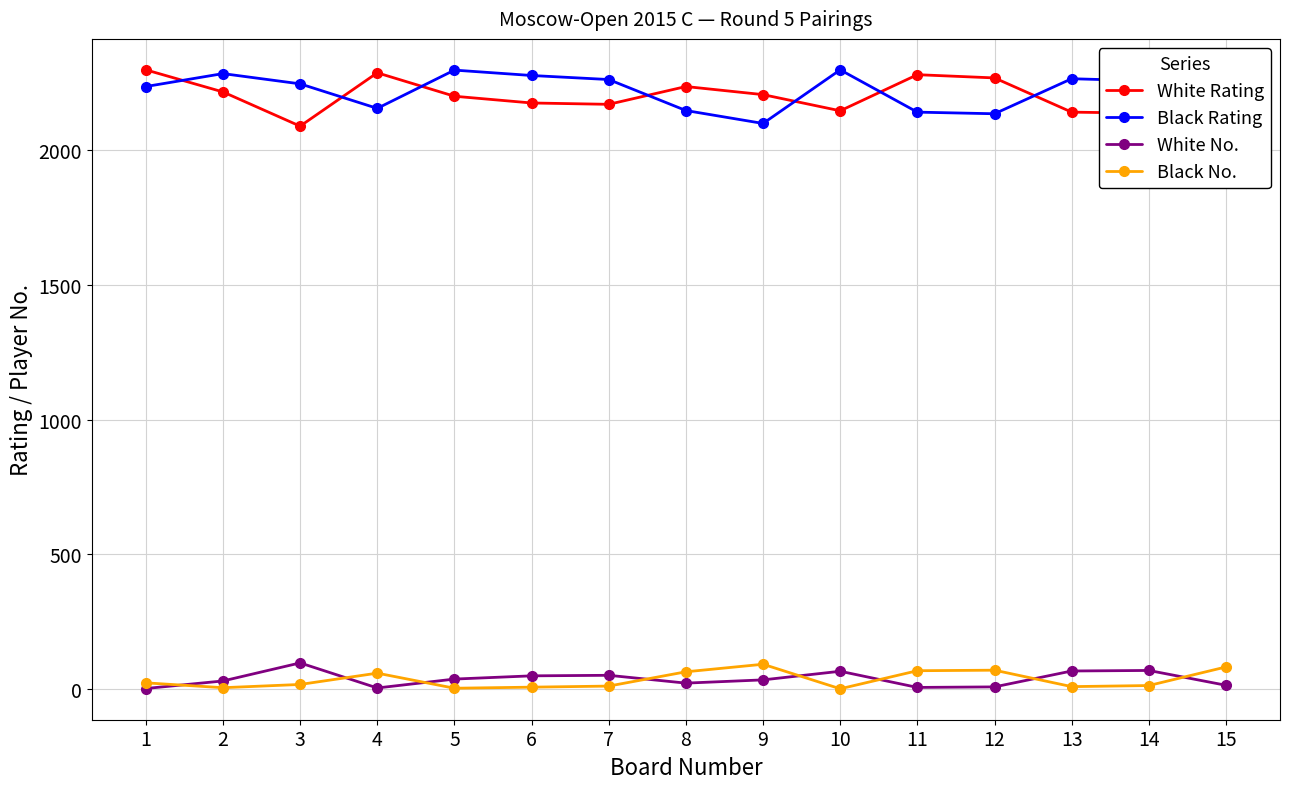

What is the maximum value shown in the chart?

2298